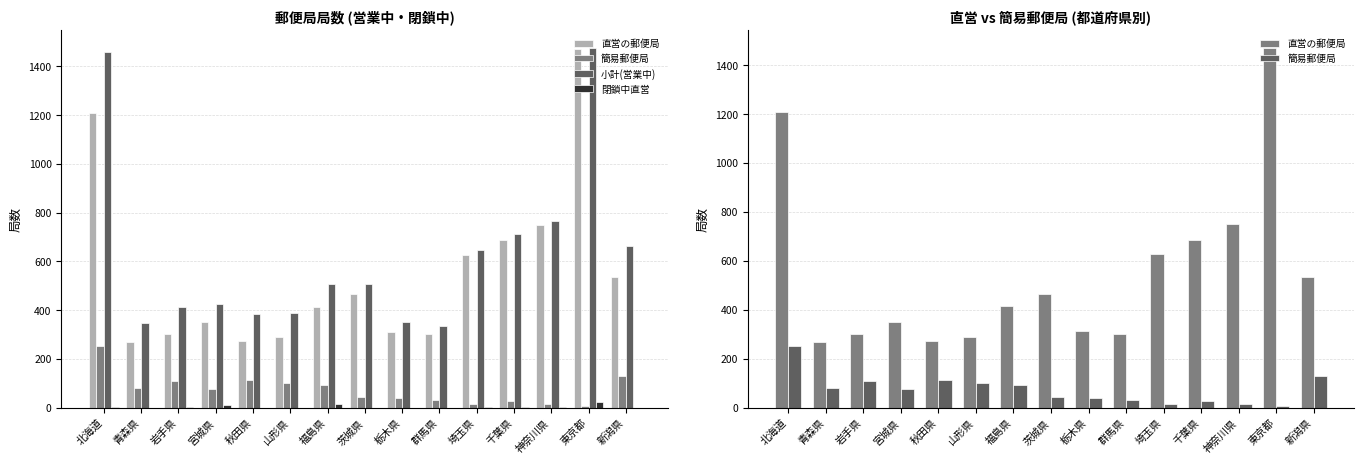

Rank the series at 埼玉県 from highest to lowest value.

小計(営業中), 直営の郵便局, 簡易郵便局, 閉鎖中直営